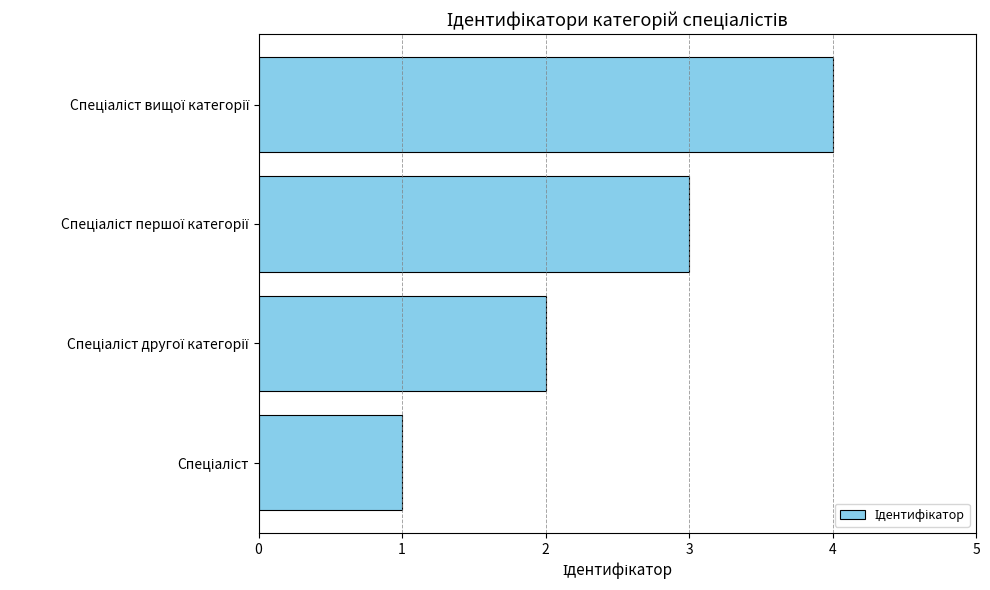

What is the maximum value shown in the chart?

4